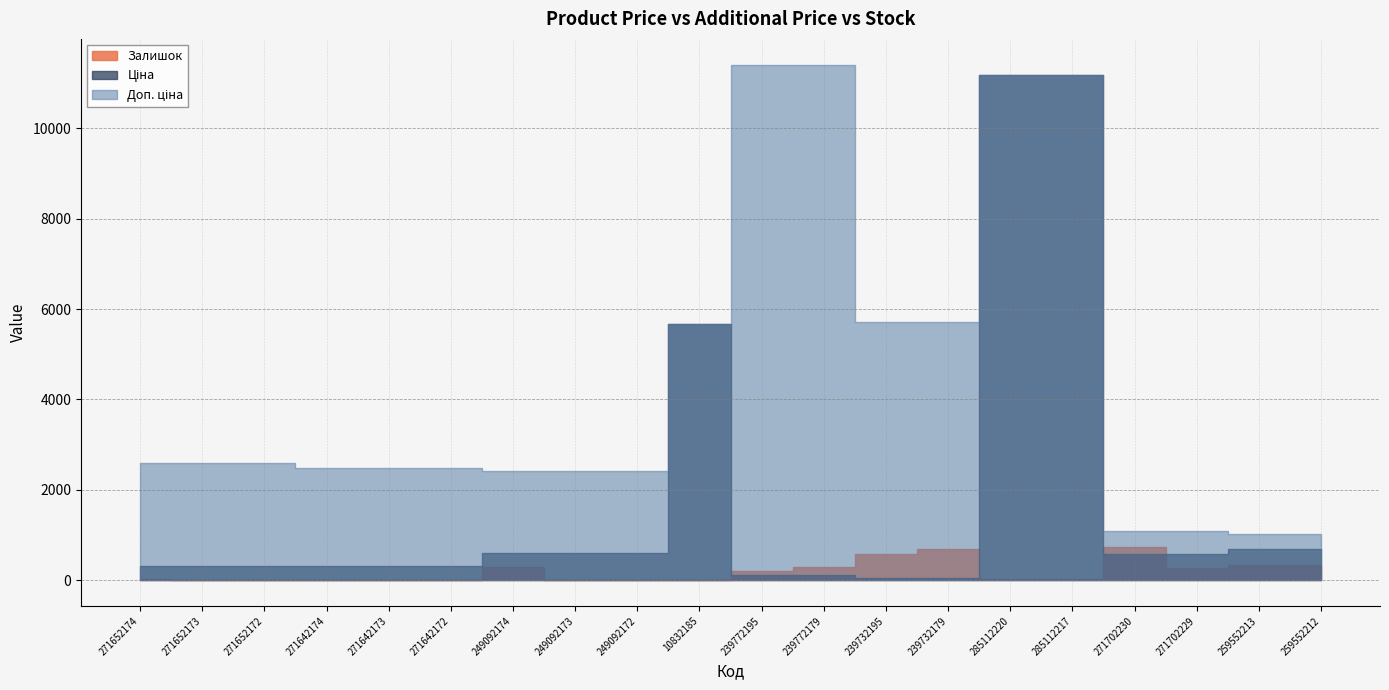

The value of Доп. ціна at 285112220 is 4542.5. True or false?

False